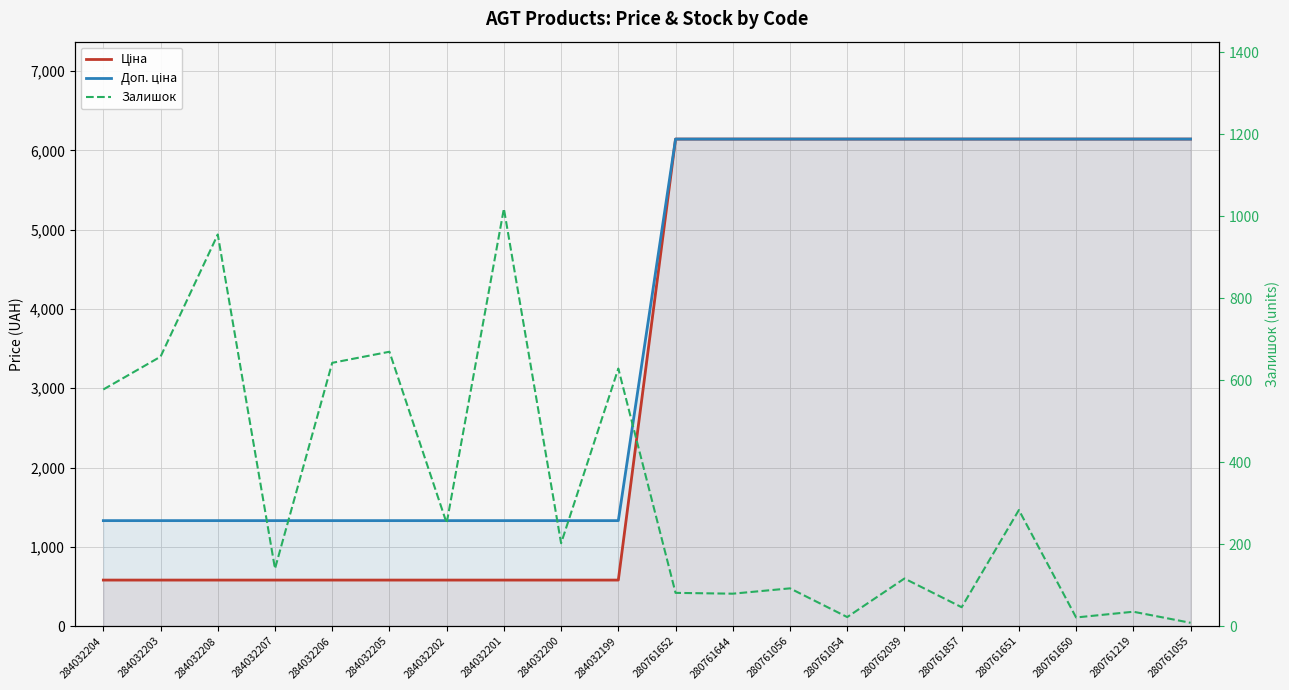

True or false: Залишок and Доп. ціна cross at least once.

False